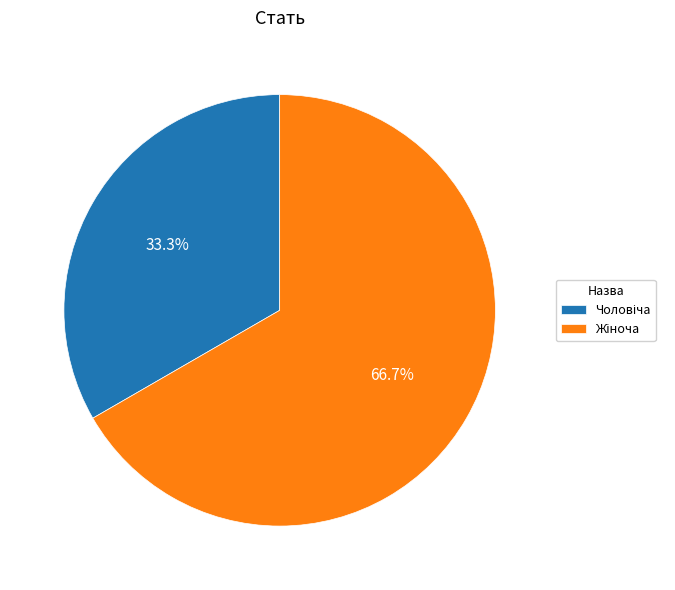

Does any single category account for the majority?

Yes